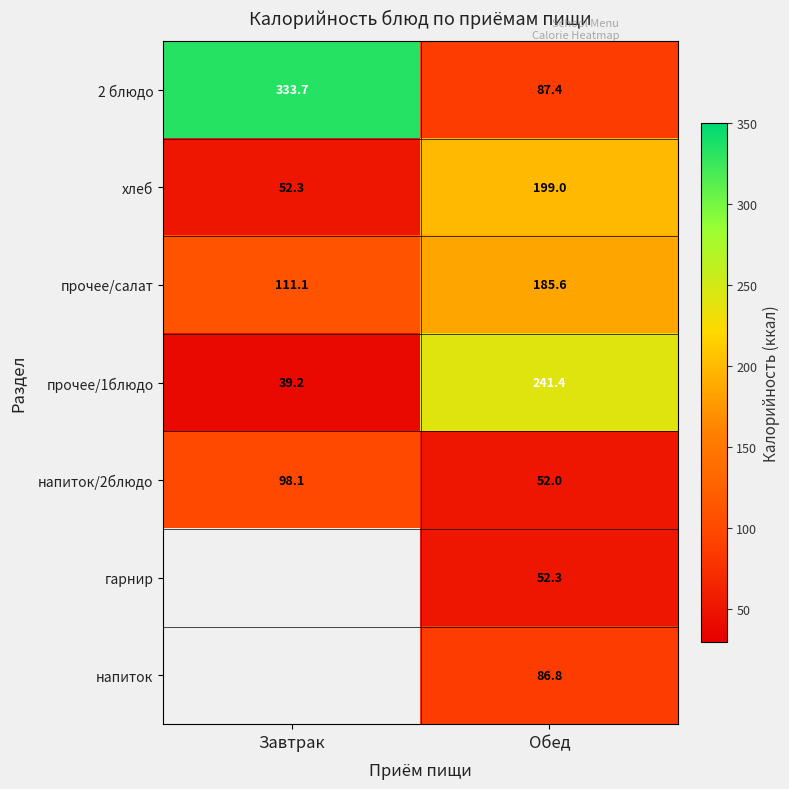

Is it true that напиток/2блюдо equals 52.0 at Обед?

True